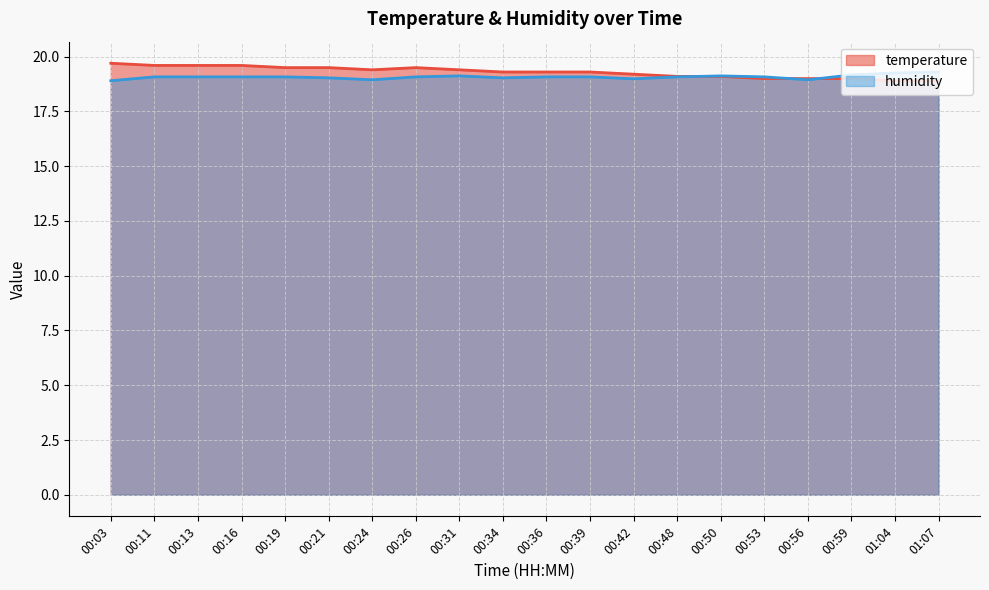

Rank the series by their maximum value, from lowest to highest.

humidity, temperature